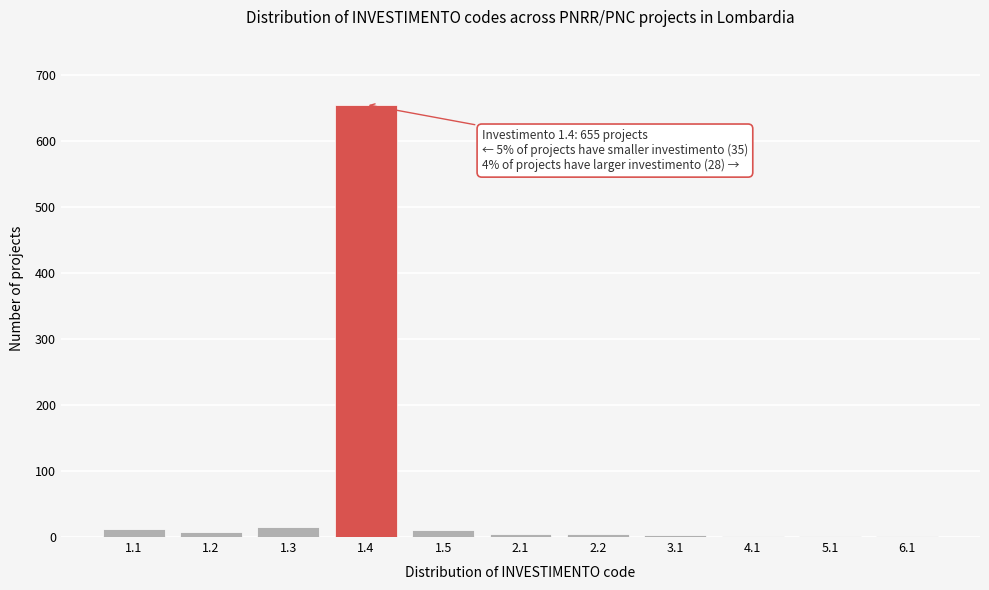

Are the bars horizontal?

No